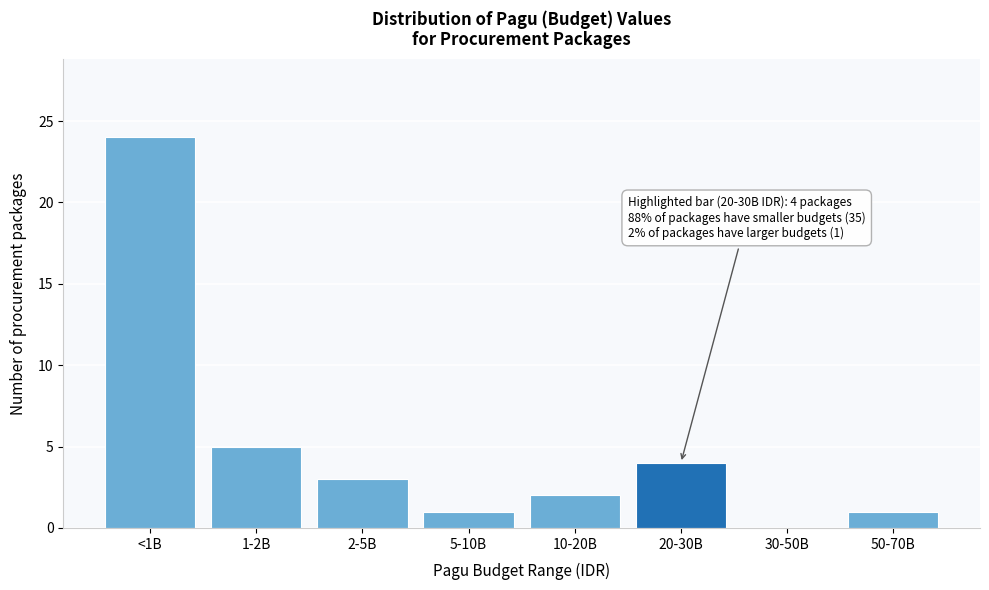

Reading left to right, transcribe all the data shown in this chart.

<1B=24	1-2B=5	2-5B=3	5-10B=1	10-20B=2	20-30B=4	30-50B=0	50-70B=1